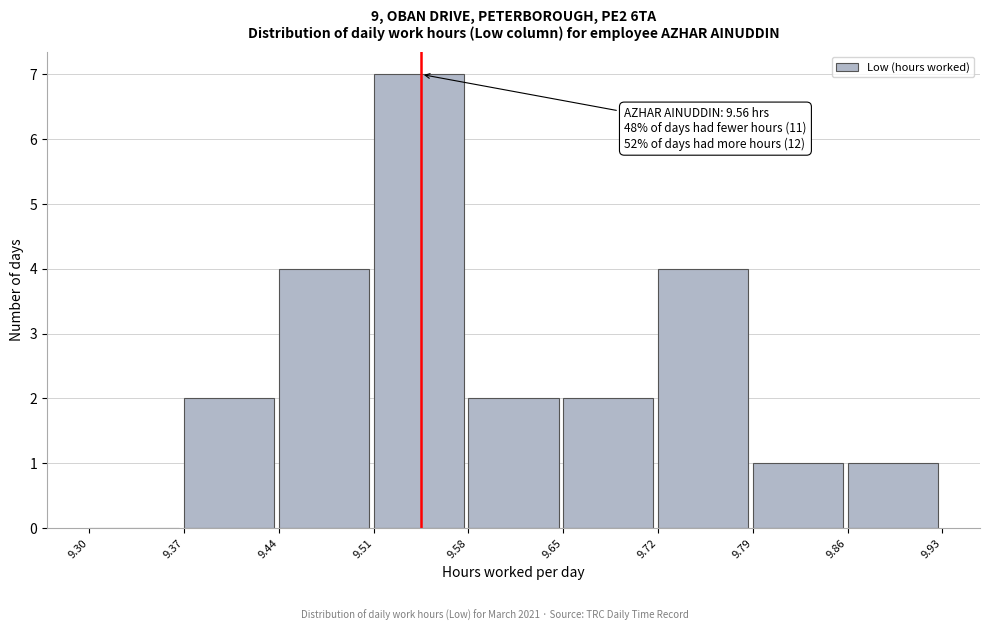

Which range on the x-axis has the tallest bar?

9.51 to 9.58